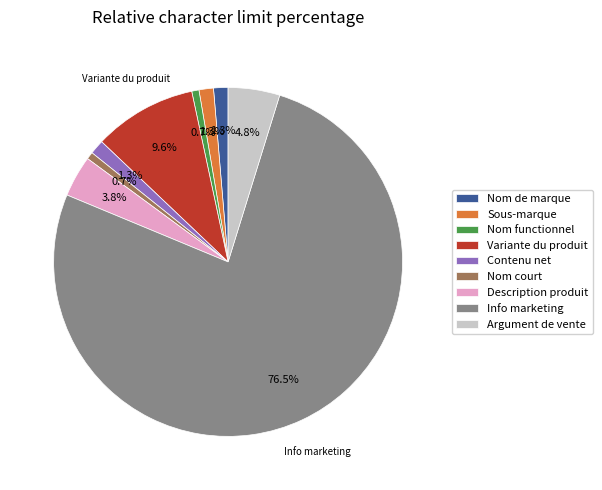

What percentage is NOT represented by Nom de marque?

98.7%